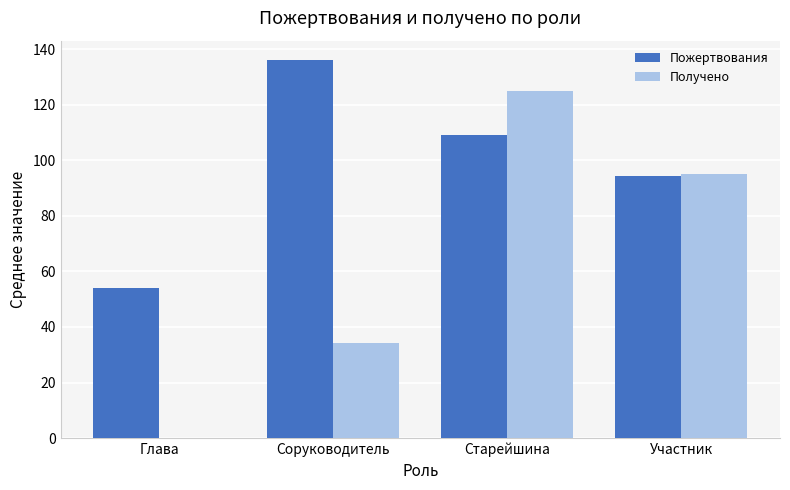

At which label is Получено closest to 62?

Соруководитель